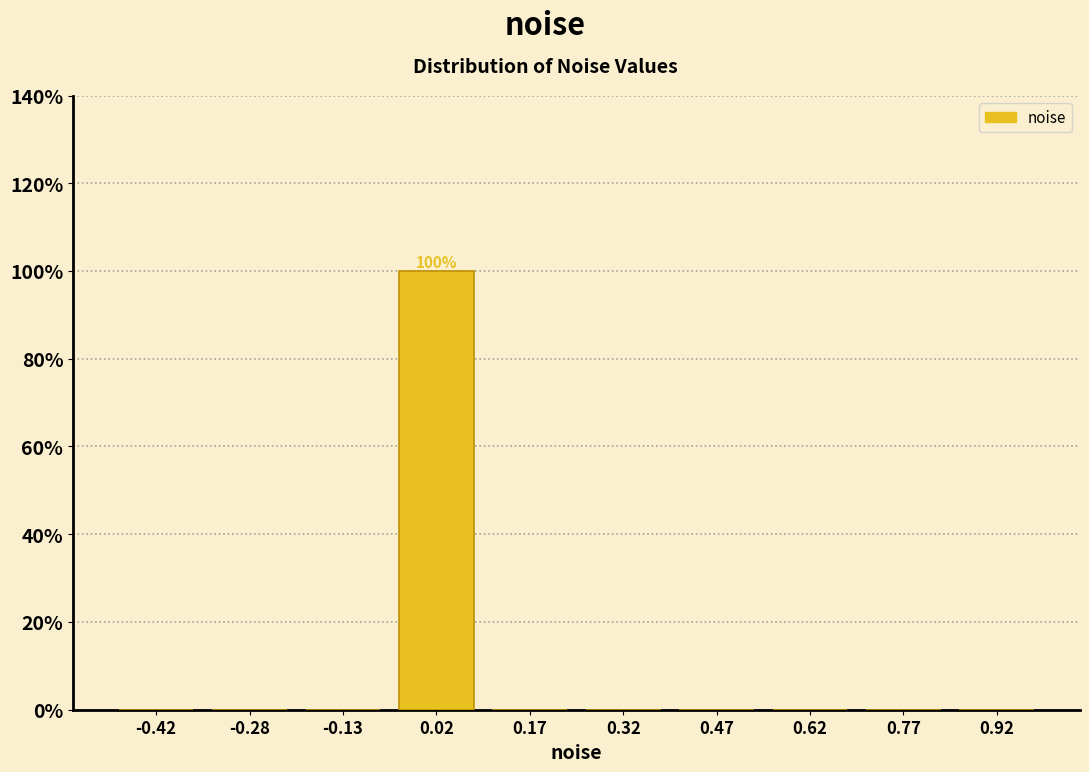

Which range on the x-axis has the tallest bar?

-0.05 to 0.10